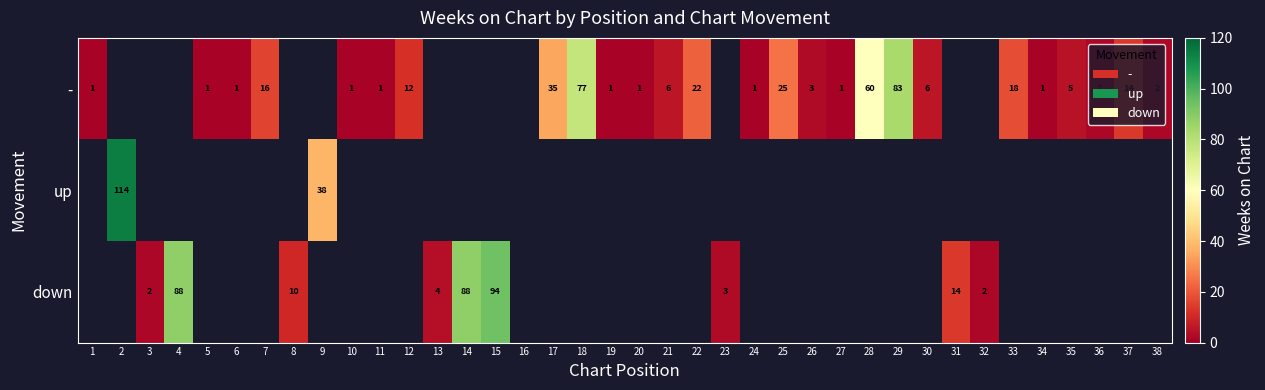

Count the number of data series in this chart.

3